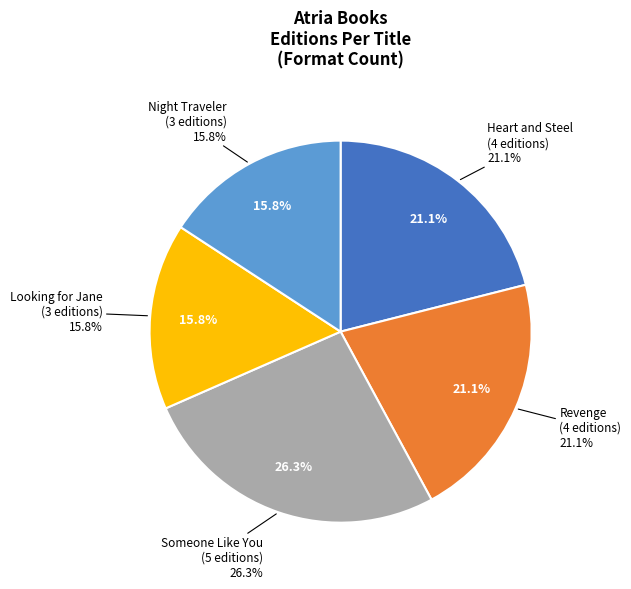

The Heart and Steel slice represents 21% of the pie. True or false?

True